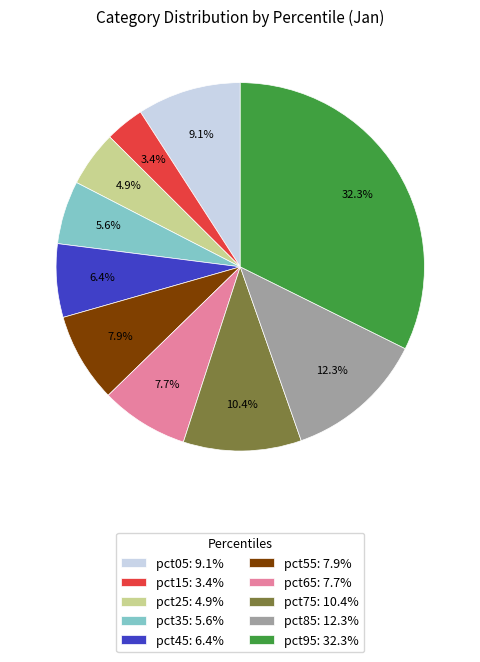

What percentage is NOT represented by pct05: 9.1%?

90.9%